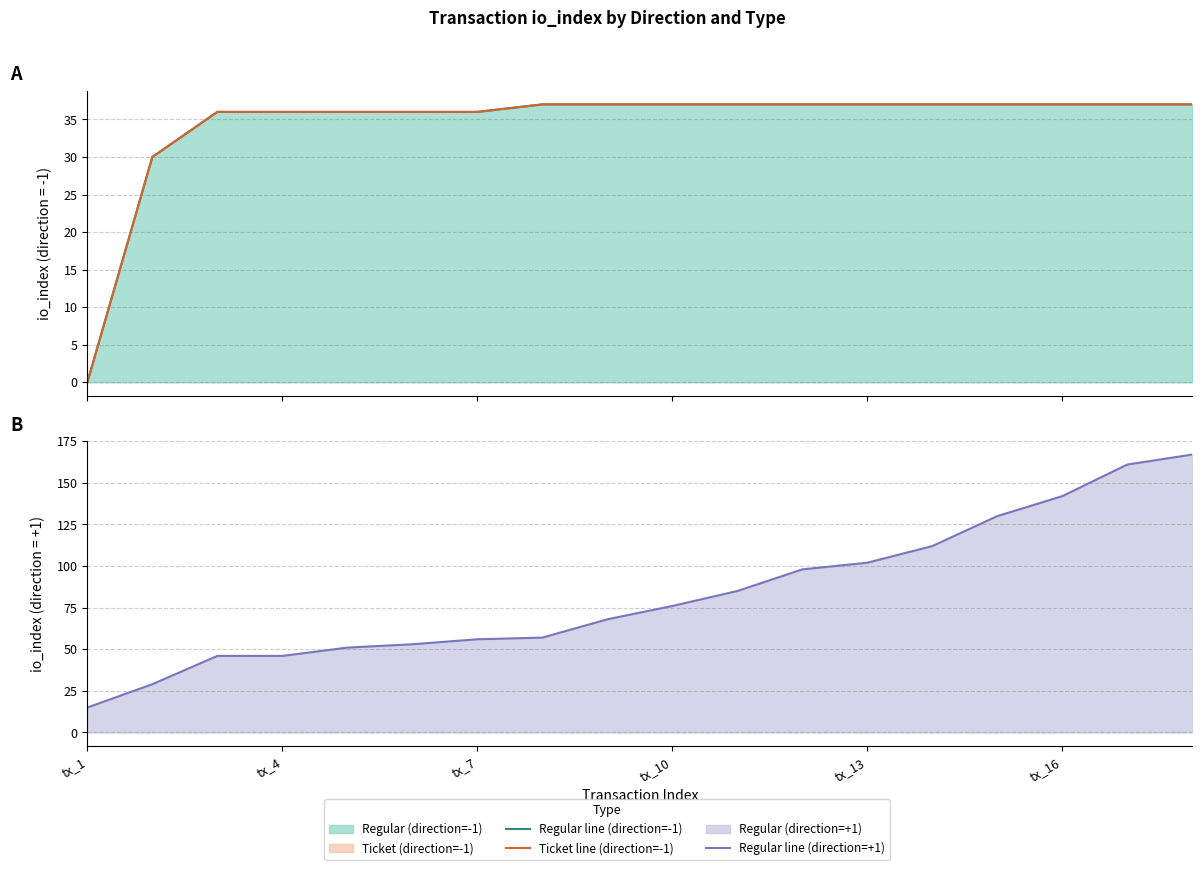

What is the difference between the second highest and second lowest values in the Ticket line (direction=-1) series?

7